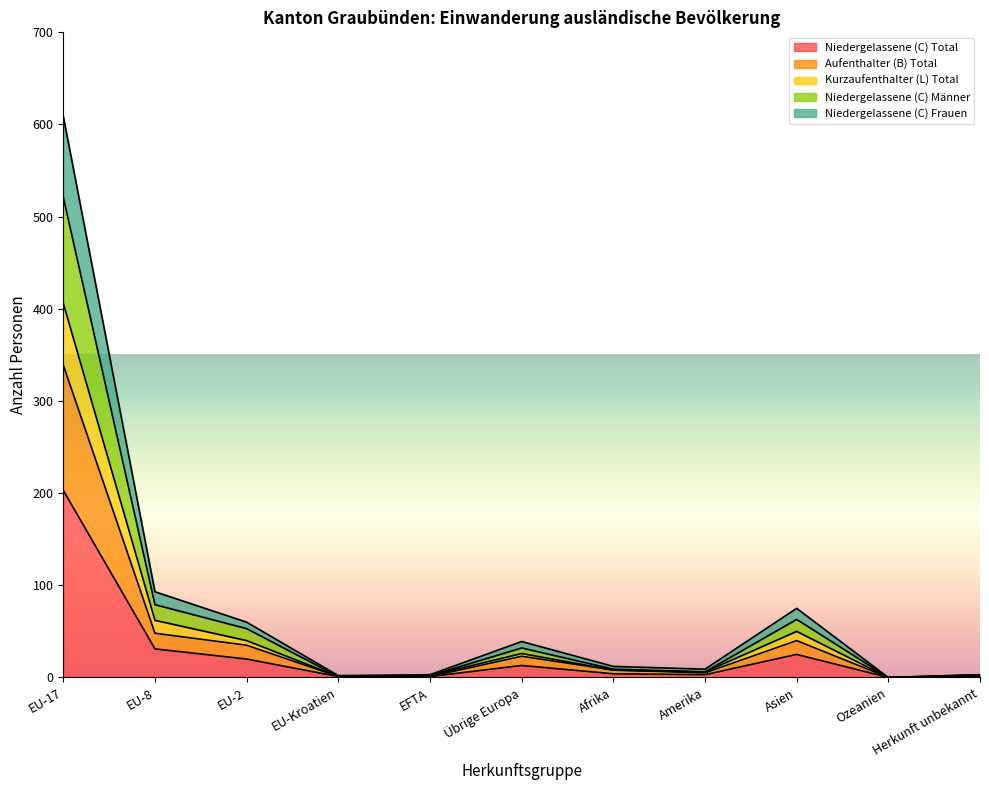

Which category has the highest value in the Niedergelassene (C) Total series?

EU-17